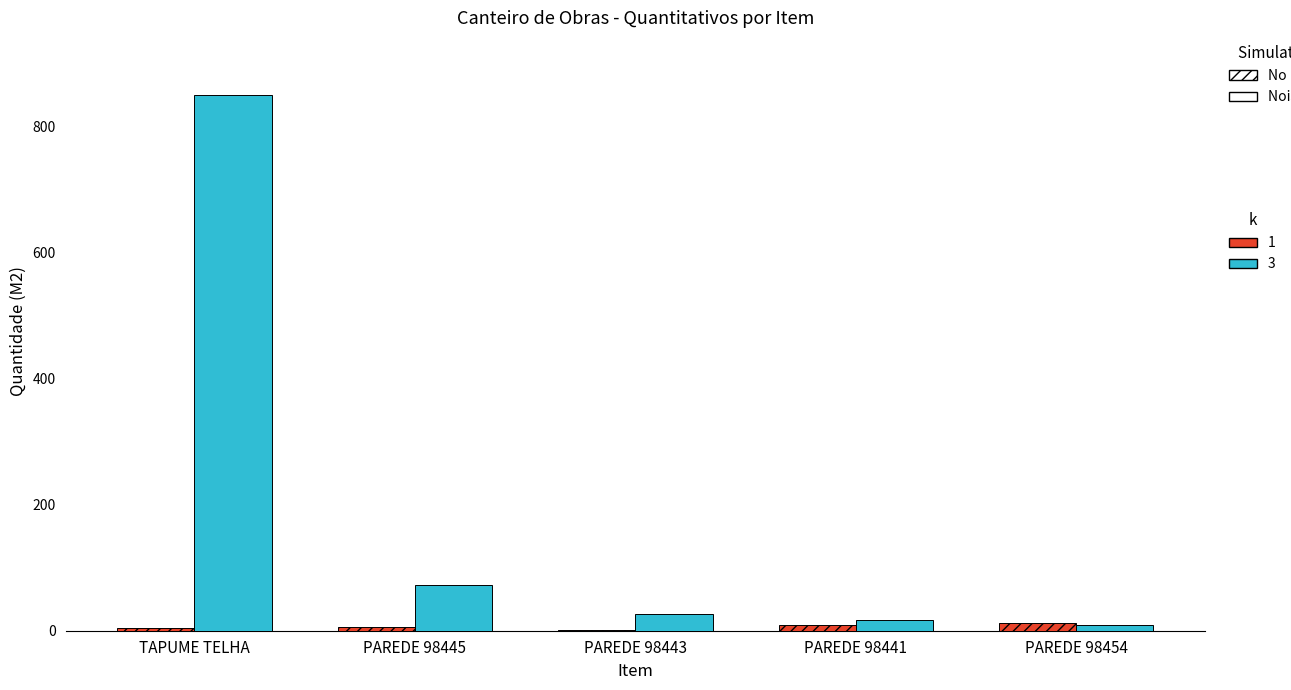

At which category does the chart reach its peak across all series?

TAPUME TELHA